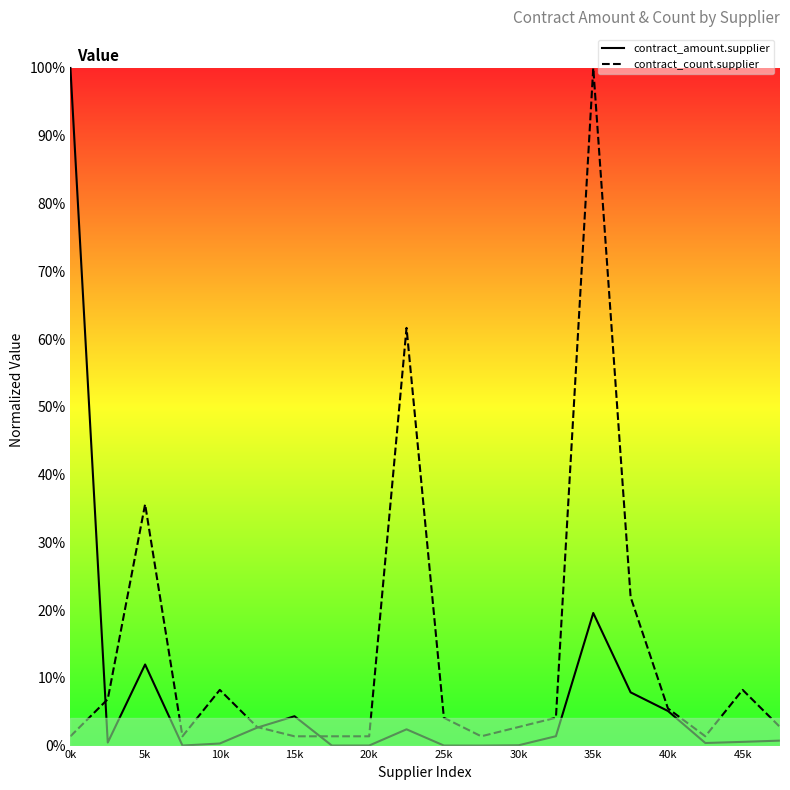

Reading left to right, list all the values displayed in this chart.

contract_amount.supplier: 1.0	0.0	0.1	0.0	0.0	0.0	0.0	0.0	0.0	0.0	0.0	0.0	0.0	0.0	0.2	0.1	0.1	0.0	0.0	0.0
contract_count.supplier: 0.0	0.1	0.4	0.0	0.1	0.0	0.0	0.0	0.0	0.6	0.0	0.0	0.0	0.0	1.0	0.2	0.1	0.0	0.1	0.0